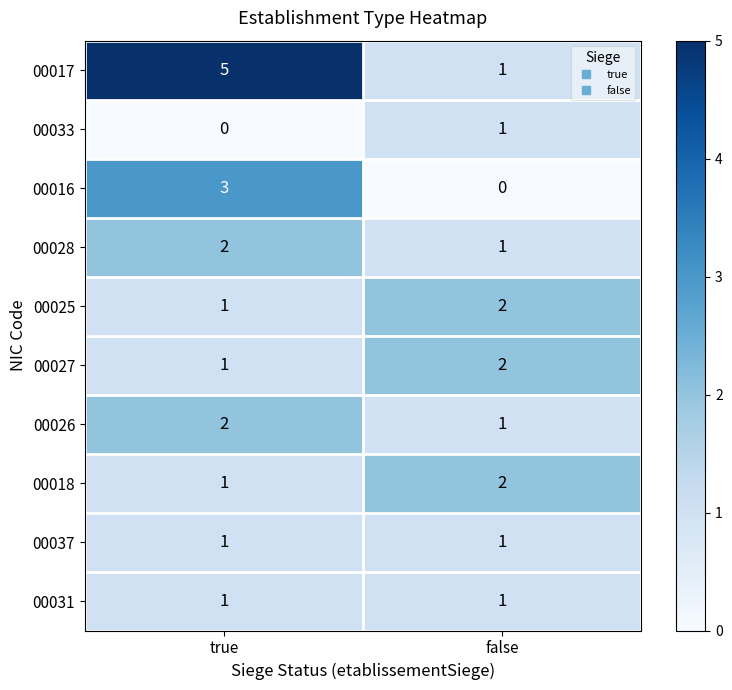

At which category does the chart reach its peak across all series?

true